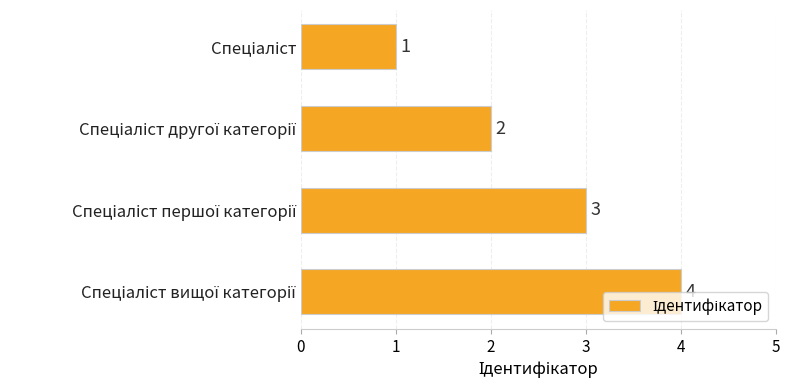

What is the greatest value displayed?

4